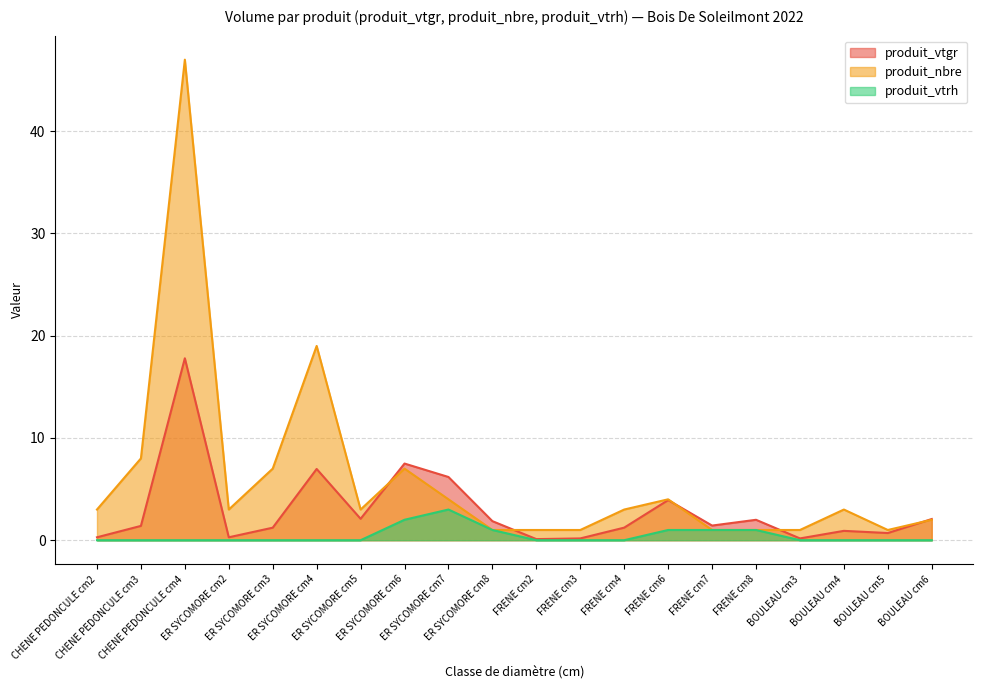

List the series in order of their overall mean, lowest first.

produit_vtrh, produit_vtgr, produit_nbre